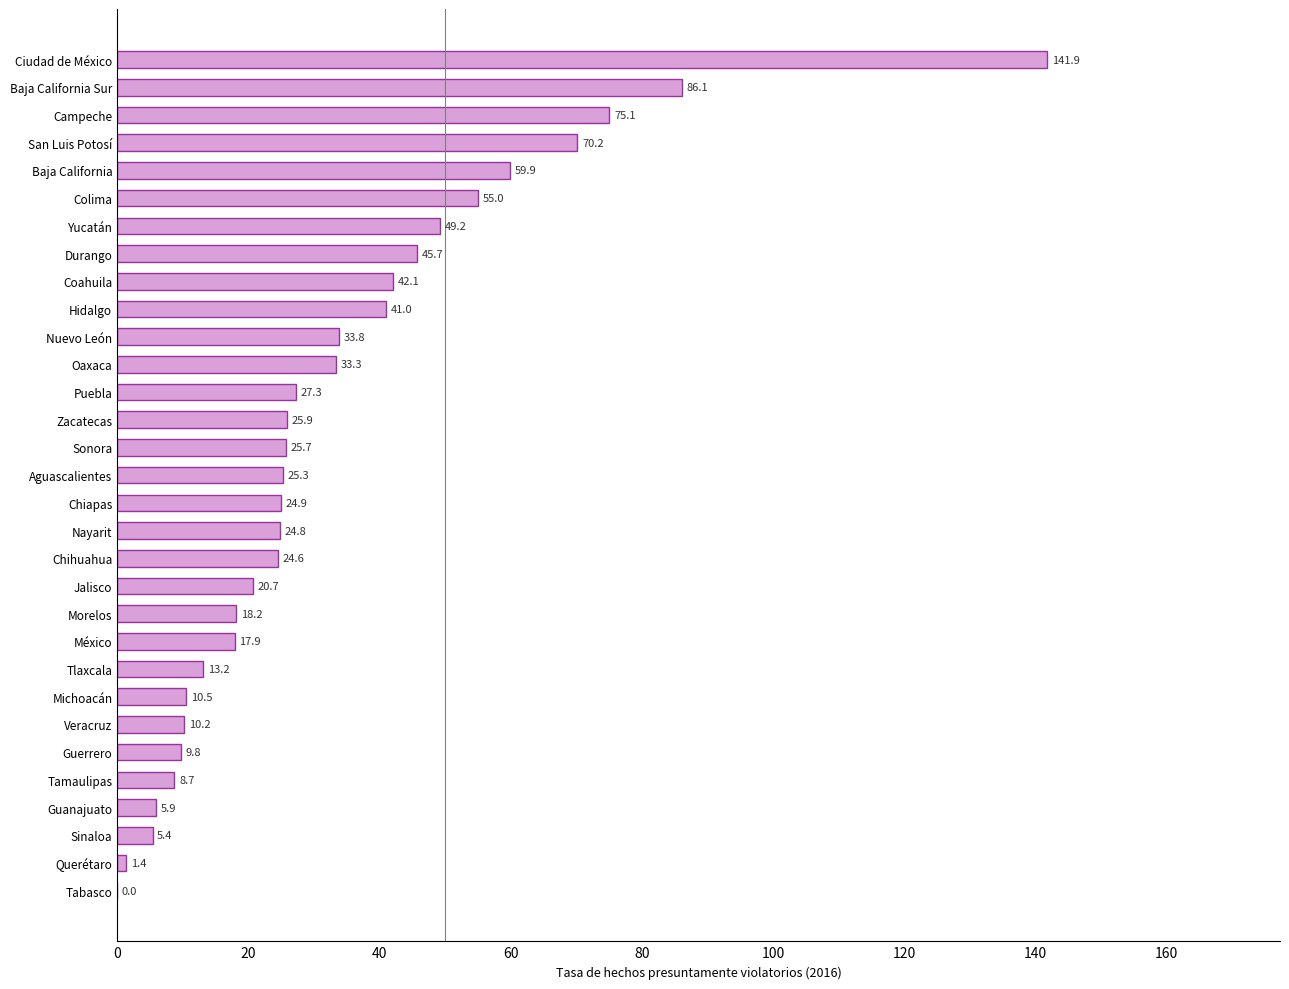

Reading bottom to top, list all the values displayed in this chart.

Tabasco=0.0	Querétaro=1.4	Sinaloa=5.4	Guanajuato=5.9	Tamaulipas=8.7	Guerrero=9.8	Veracruz=10.2	Michoacán=10.5	Tlaxcala=13.2	México=17.9	Morelos=18.2	Jalisco=20.7	Chihuahua=24.6	Nayarit=24.8	Chiapas=24.9	Aguascalientes=25.3	Sonora=25.7	Zacatecas=25.9	Puebla=27.3	Oaxaca=33.3	Nuevo León=33.8	Hidalgo=41.0	Coahuila=42.1	Durango=45.7	Yucatán=49.2	Colima=55.0	Baja California=59.9	San Luis Potosí=70.2	Campeche=75.1	Baja California Sur=86.1	Ciudad de México=141.9